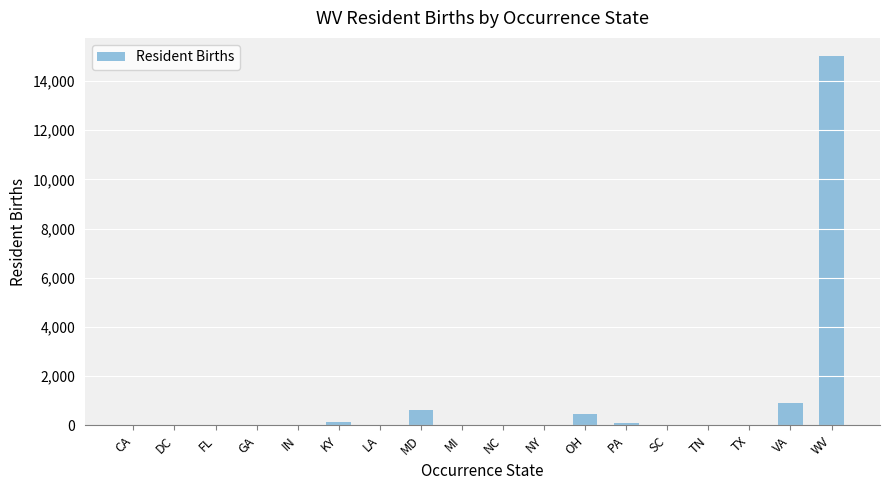

What is the maximum value shown in the chart?

15002